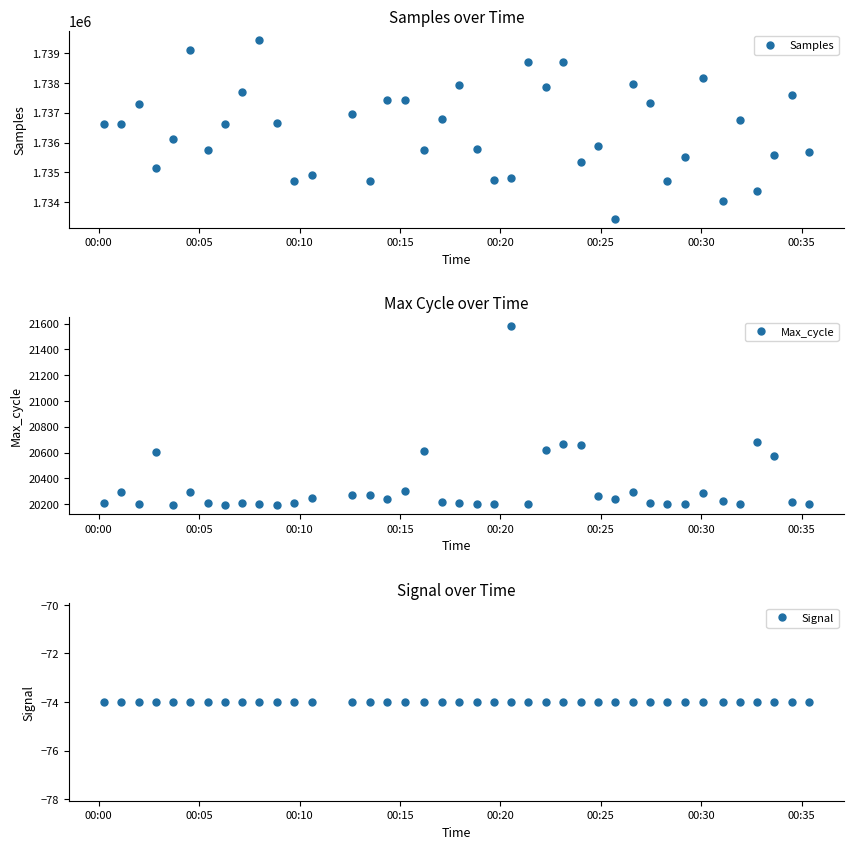

True or false: Signal and Samples cross at least once.

False